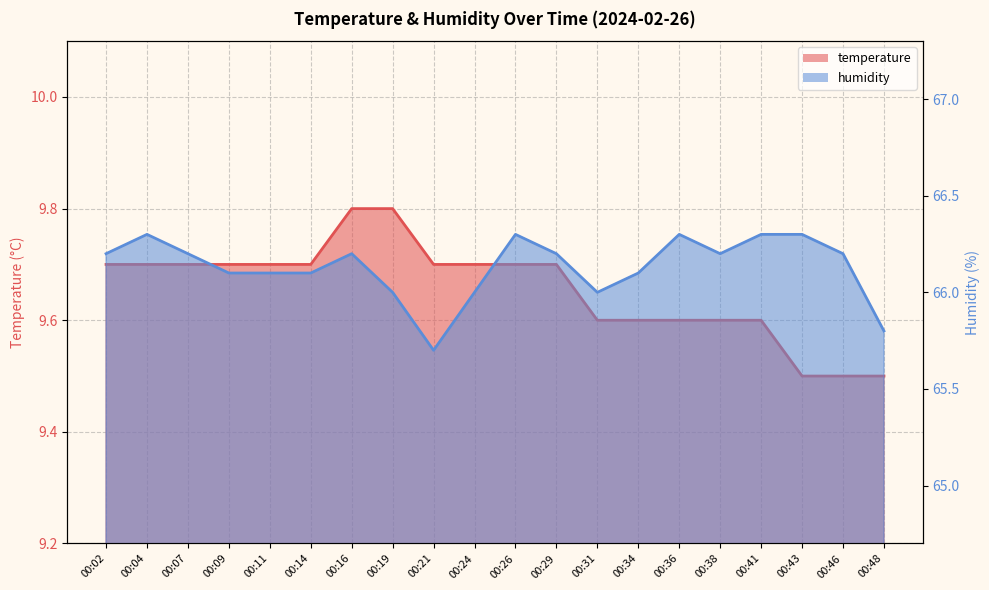

Is it true that temperature equals 9.7 at 00:26?

True